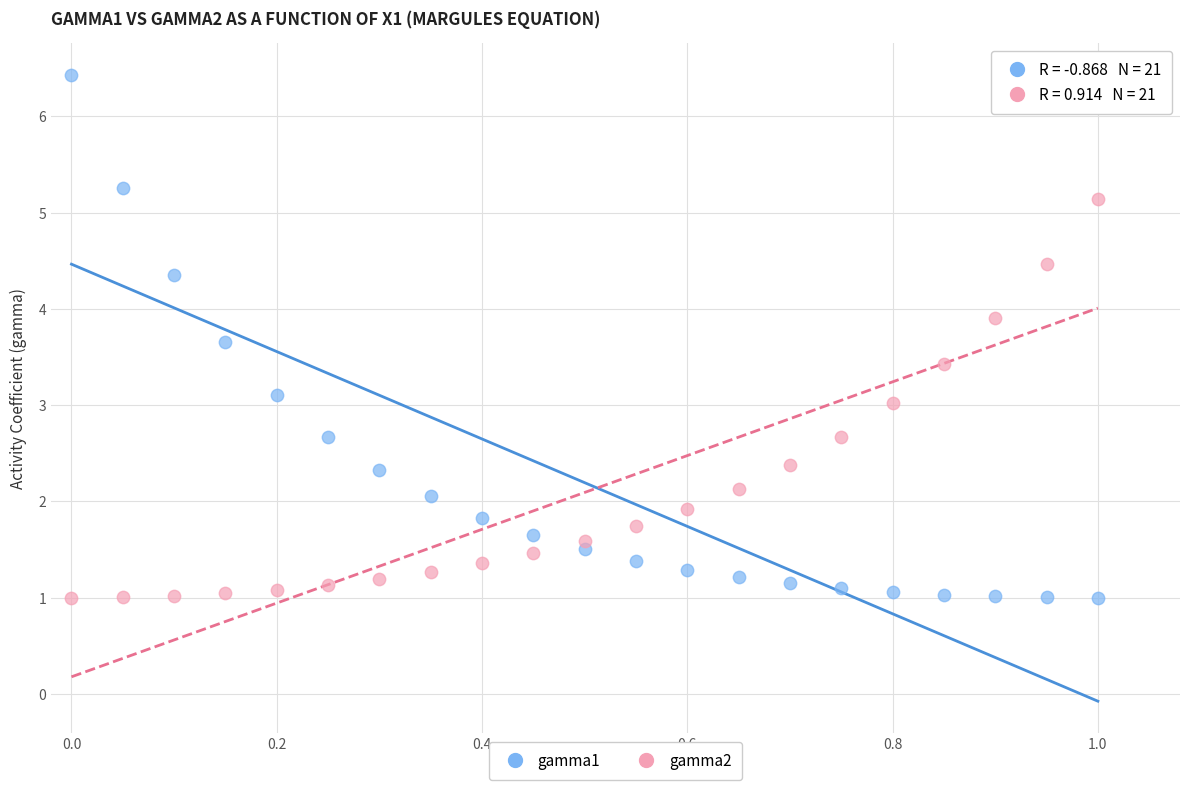

Which series has the widest spread of Y values?

gamma1